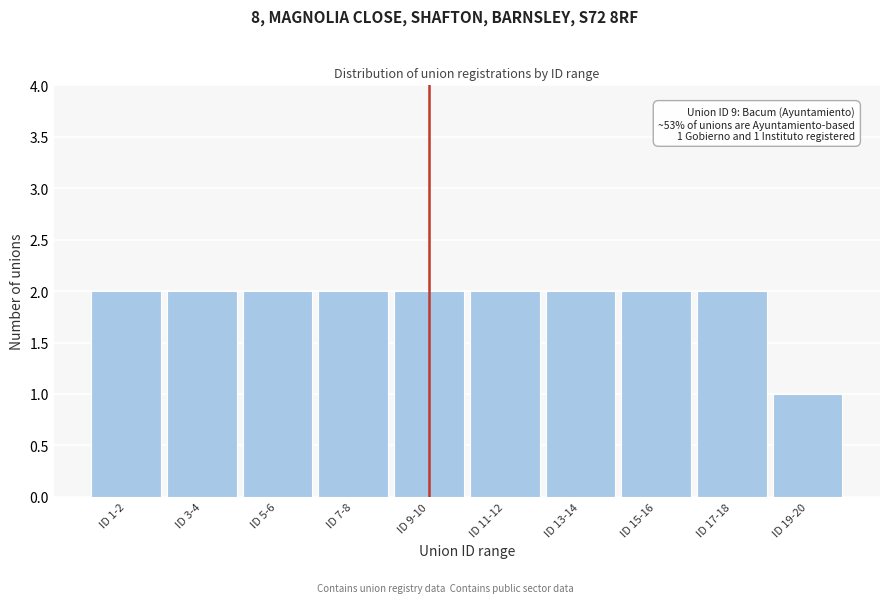

Reading right to left, transcribe all the data shown in this chart.

ID 19-20=1	ID 17-18=2	ID 15-16=2	ID 13-14=2	ID 11-12=2	ID 9-10=2	ID 7-8=2	ID 5-6=2	ID 3-4=2	ID 1-2=2